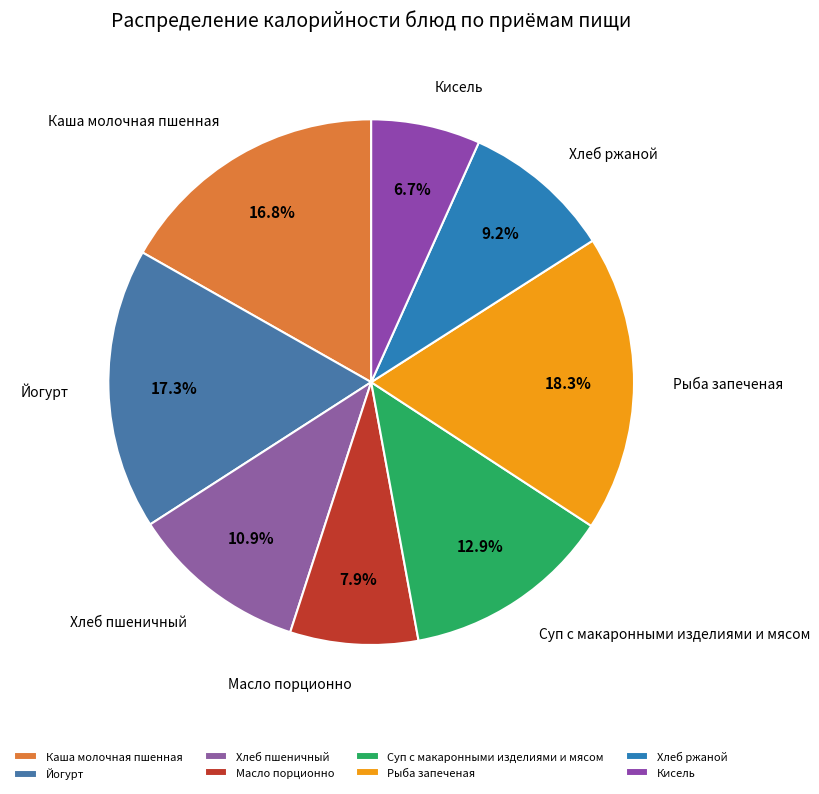

To the nearest percent, what is the combined percentage of Рыба запеченая and Масло порционно?

26%